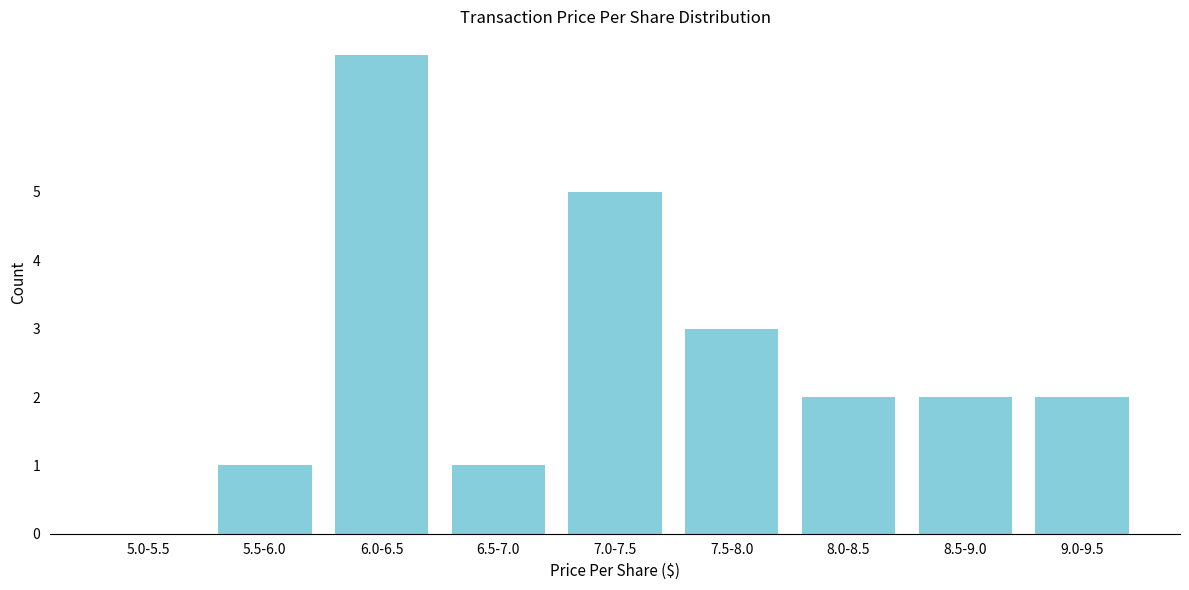

Reading left to right, extract all data points from this chart.

5.0-5.5=0	5.5-6.0=1	6.0-6.5=7	6.5-7.0=1	7.0-7.5=5	7.5-8.0=3	8.0-8.5=2	8.5-9.0=2	9.0-9.5=2